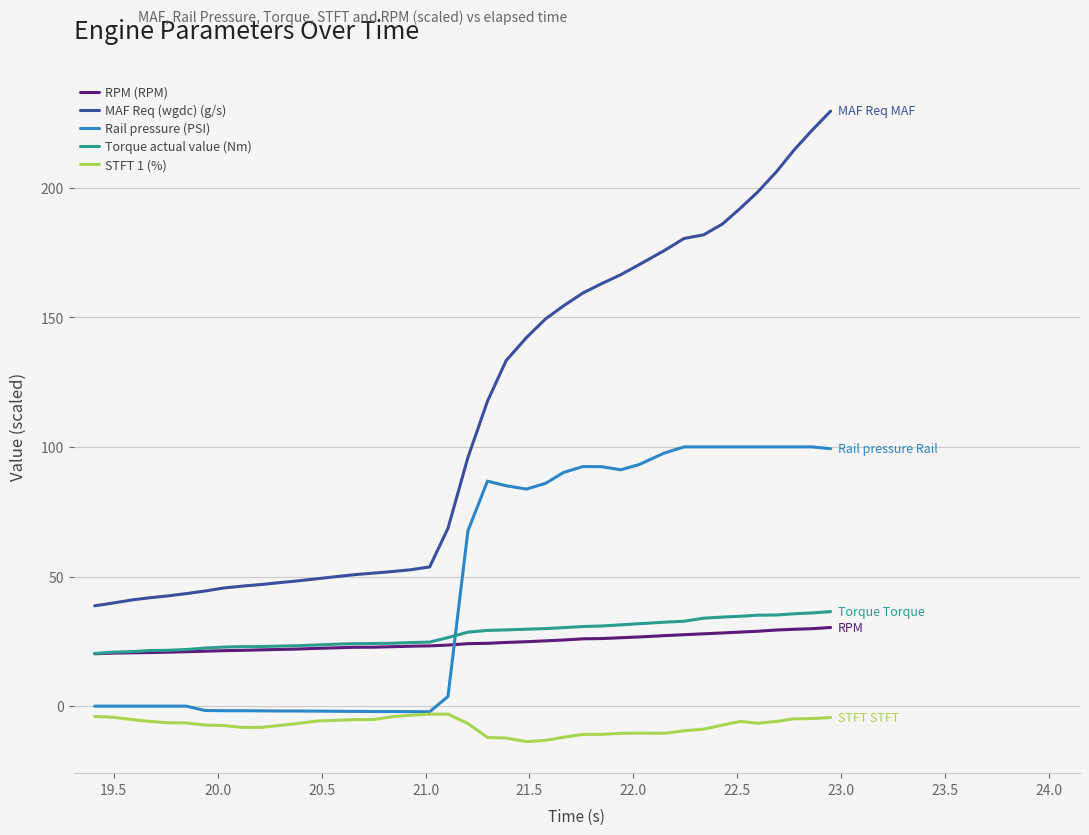

Which series has the widest spread of values?

MAF Req (wgdc) (g/s)